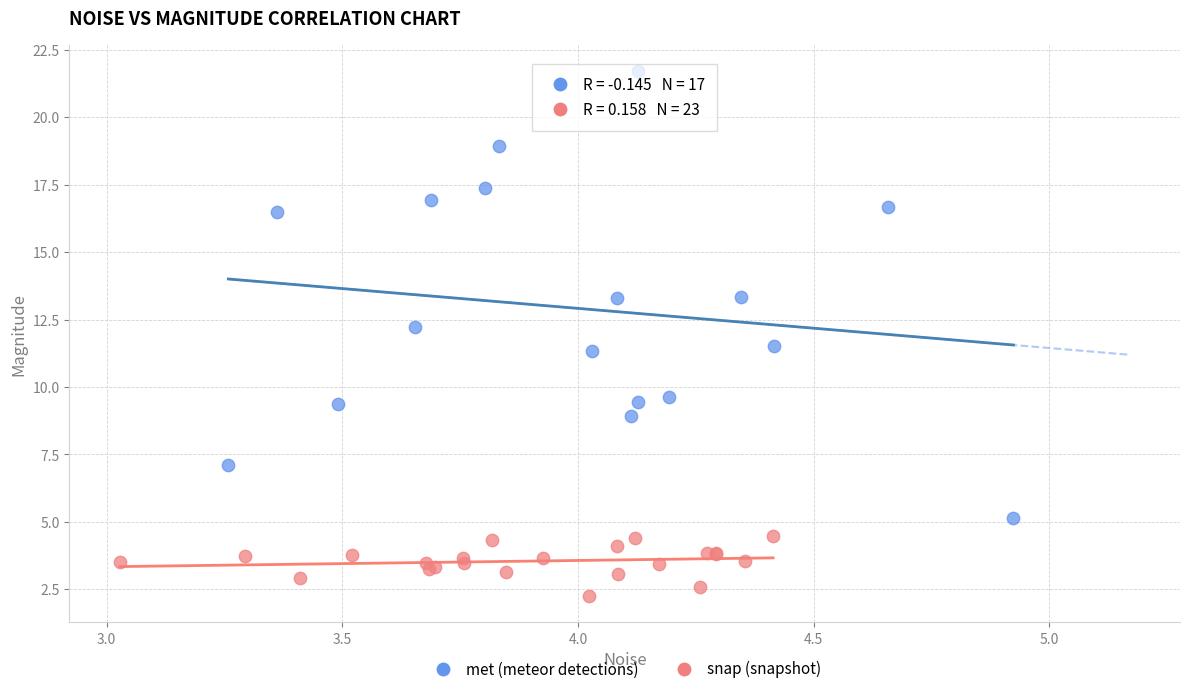

Which series has the widest spread of Y values?

met (meteor detections)